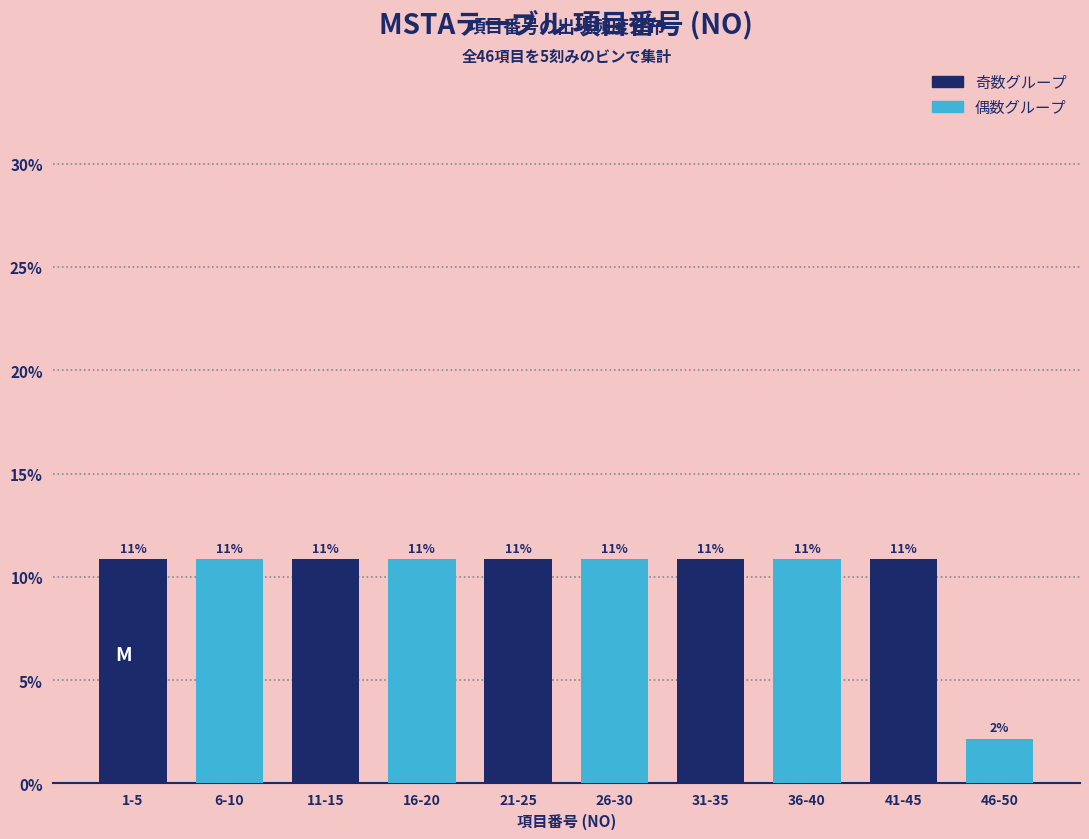

Are the bars horizontal?

No